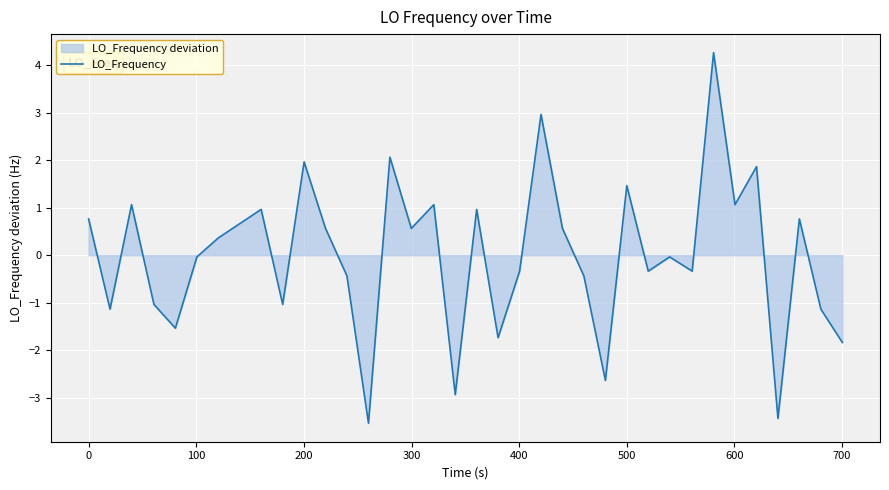

How many lines are shown in the chart?

1